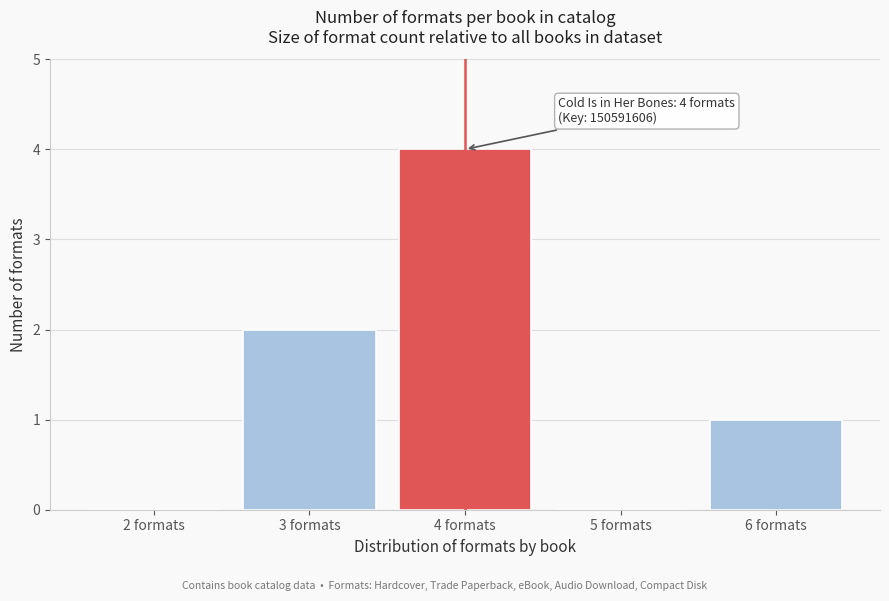

Reading left to right, what are all the values shown in this chart?

2 formats=0	3 formats=2	4 formats=4	5 formats=0	6 formats=1